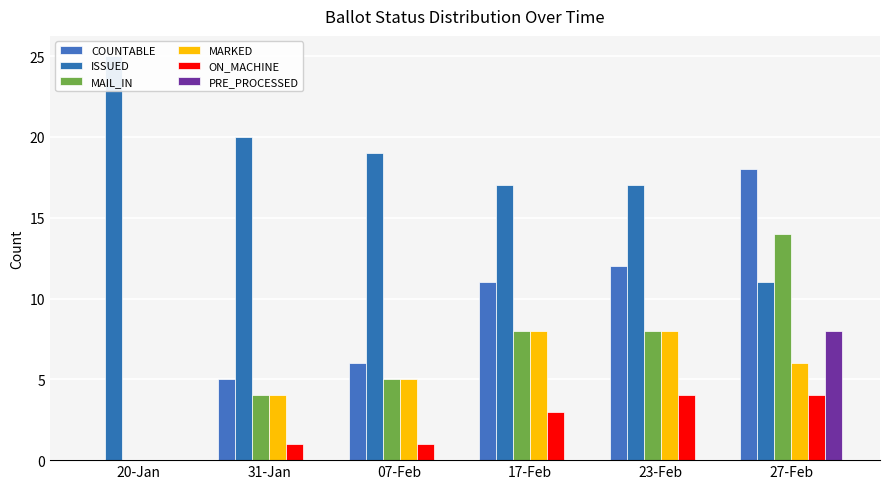

What is the label of the 2nd bar from the left?

31-Jan